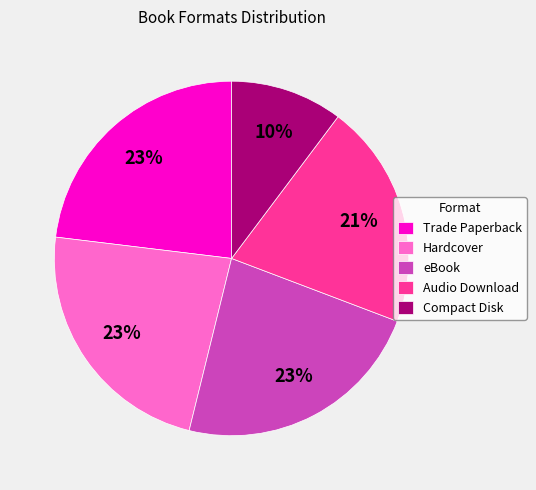

Is the sum of Hardcover and eBook greater than half?

No